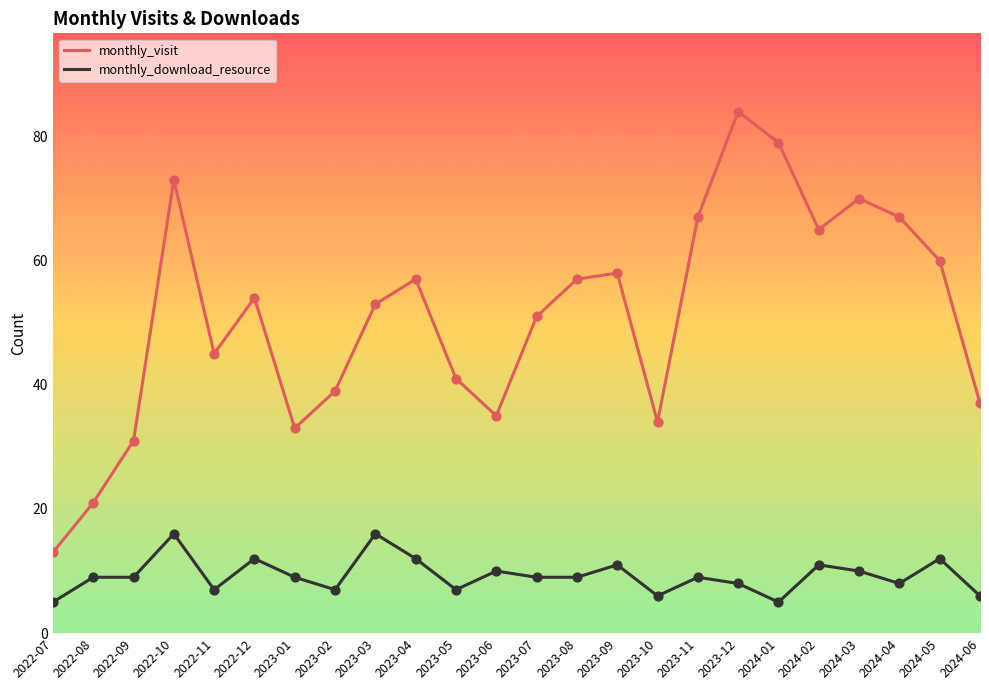

What is the spread (max minus min) of values at 2022-09?

22